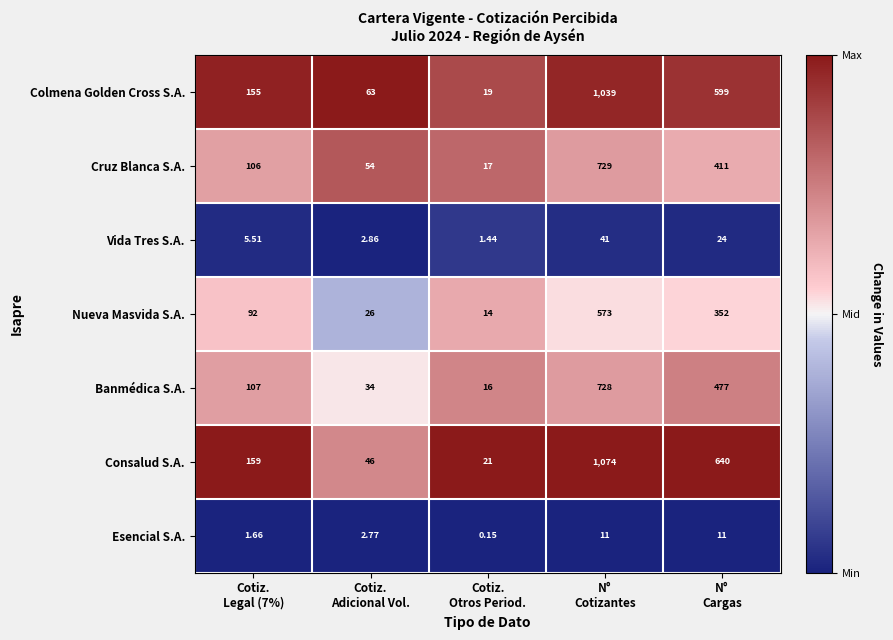

Which series has the widest spread of values?

Consalud S.A.